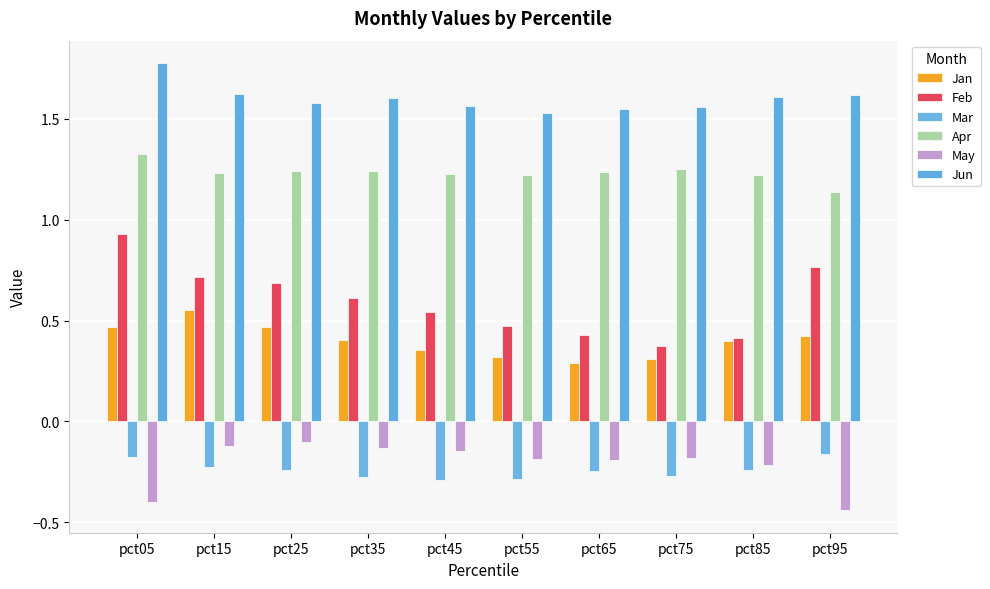

True or false: May has a value of -0.2 at pct65.

True